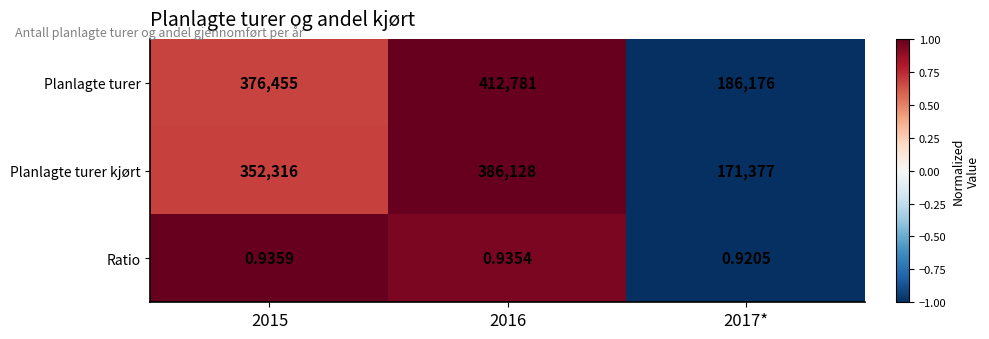

Between 2016 and 2017*, which series saw the biggest shift?

Planlagte turer